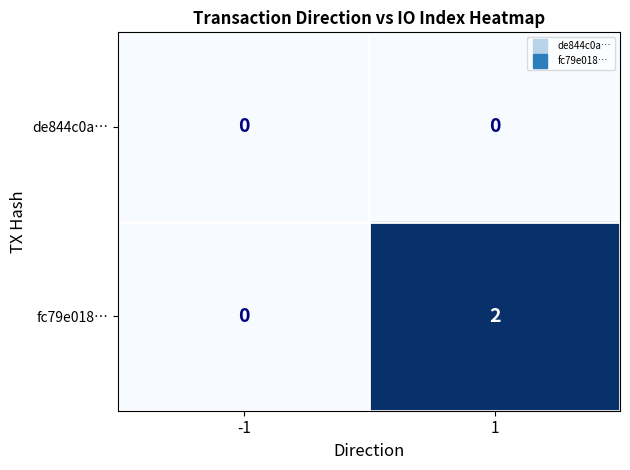

List the series in order of their peak value, lowest first.

de844c0a…, fc79e018…